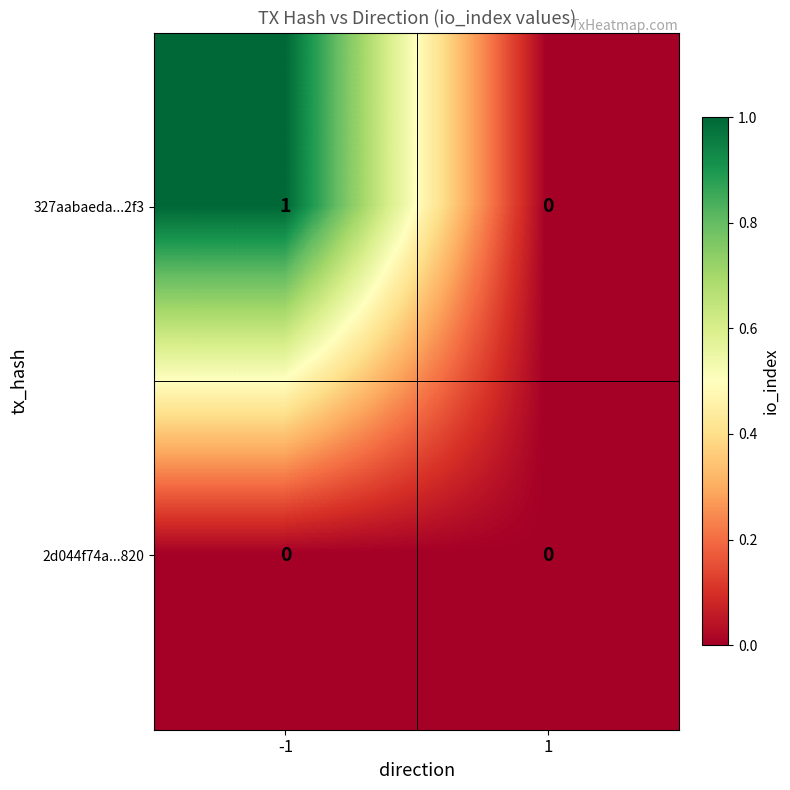

Reading left to right, what are all the values shown in this chart?

327aabaeda...2f3: 1	0
2d044f74a...820: 0	0